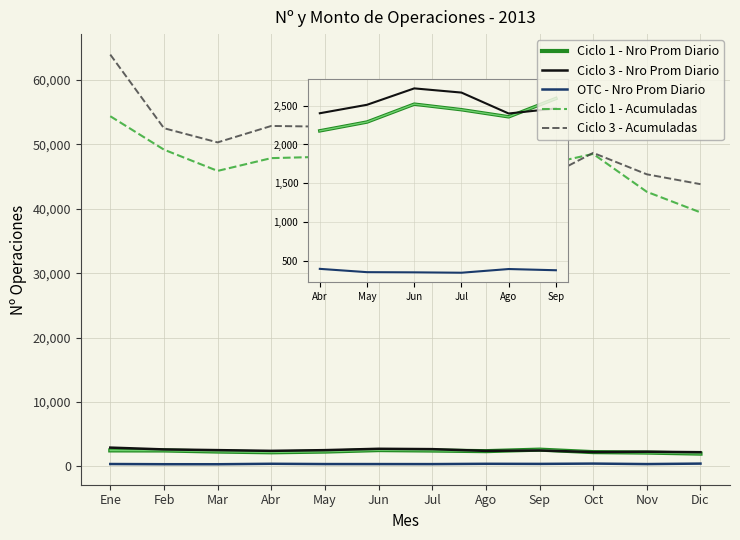

At which category does the chart reach its peak across all series?

Ene